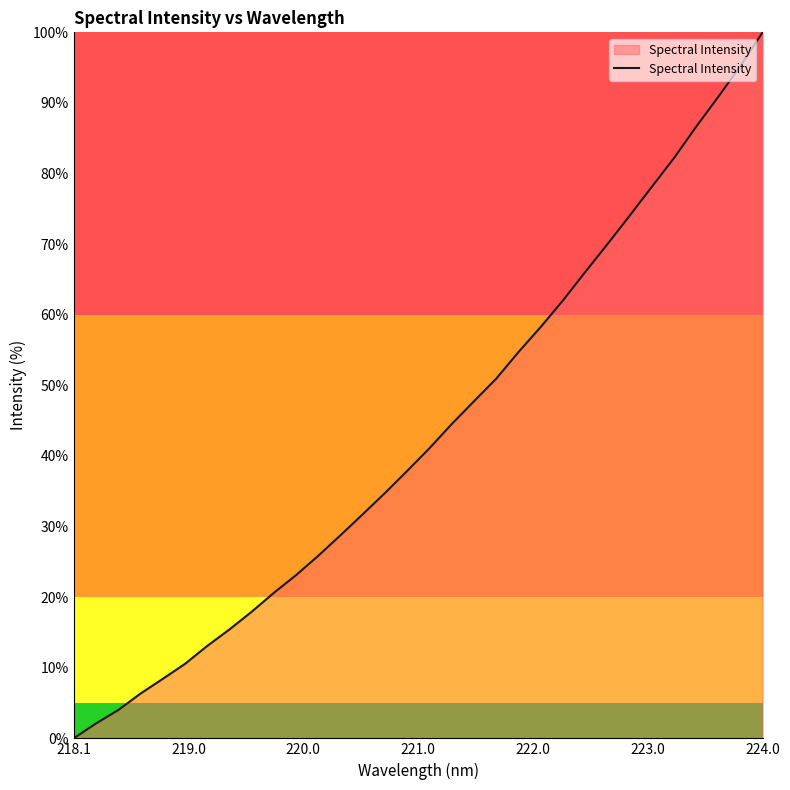

What is the greatest value displayed?

100.0